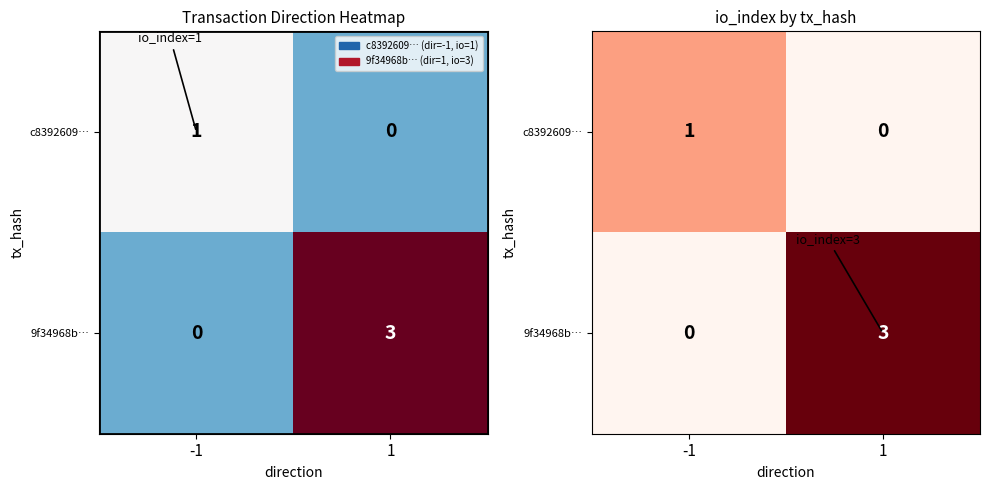

What is the spread (max minus min) of values at 1?

3